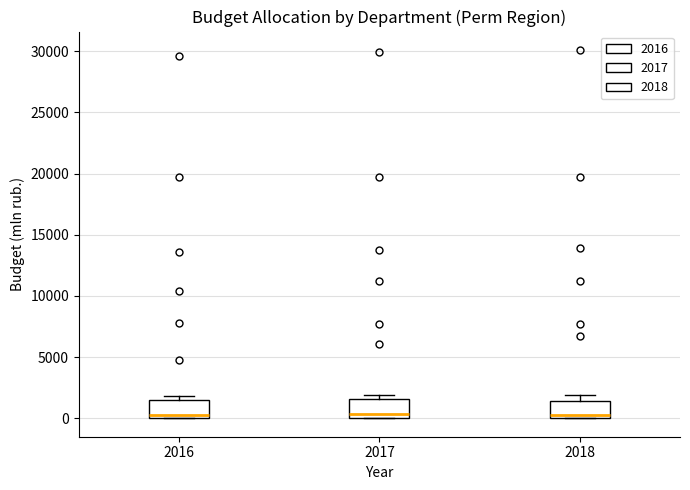

Where does the median line of the box at x = 2016 sit on the y-axis? The values are not printed on the chart, so give them approximately, as read against the axis.

500